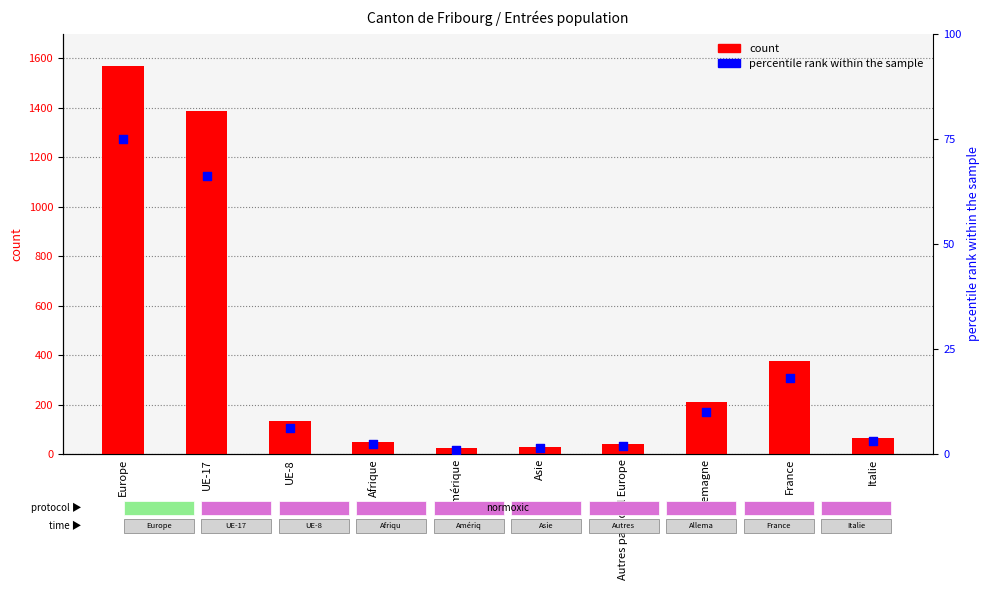

Which series has the widest spread of Y values?

count